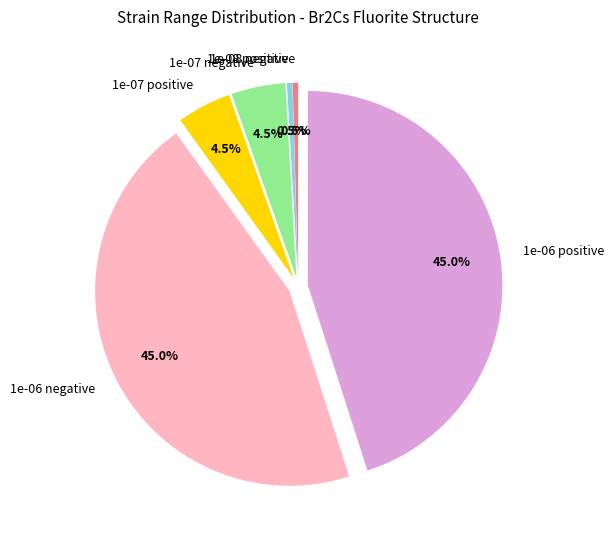

Which has a higher value, 1e-07 positive or 1e-08 negative?

1e-07 positive